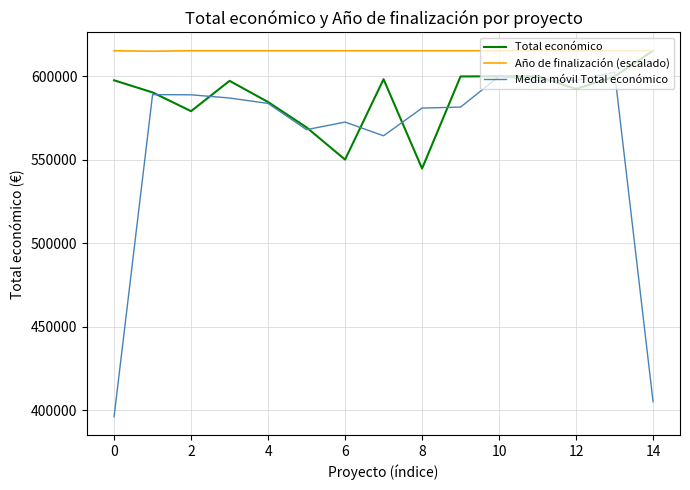

Count the number of data series in this chart.

3